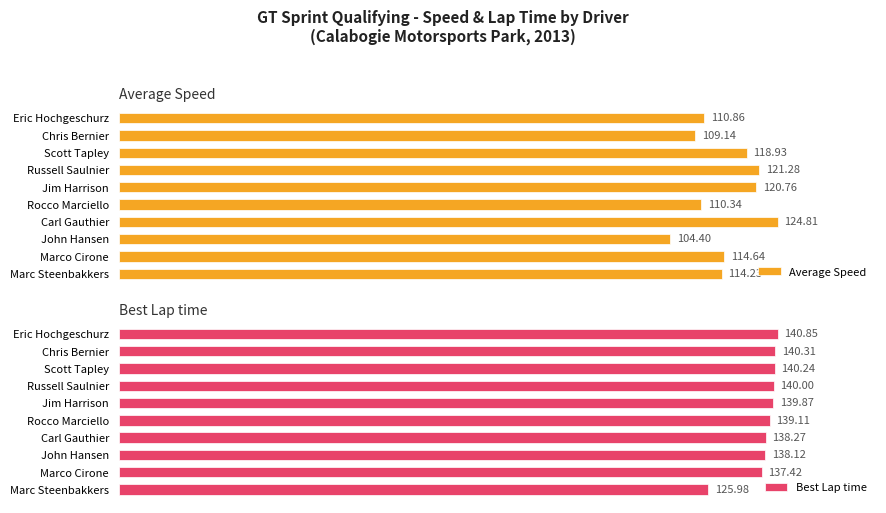

Reading left to right, extract all data points from this chart.

Average Speed: 114.2	114.6	104.4	124.8	110.3	120.8	121.3	118.9	109.1	110.9
Best Lap time: 126.0	137.4	138.1	138.3	139.1	139.9	140.0	140.2	140.3	140.8